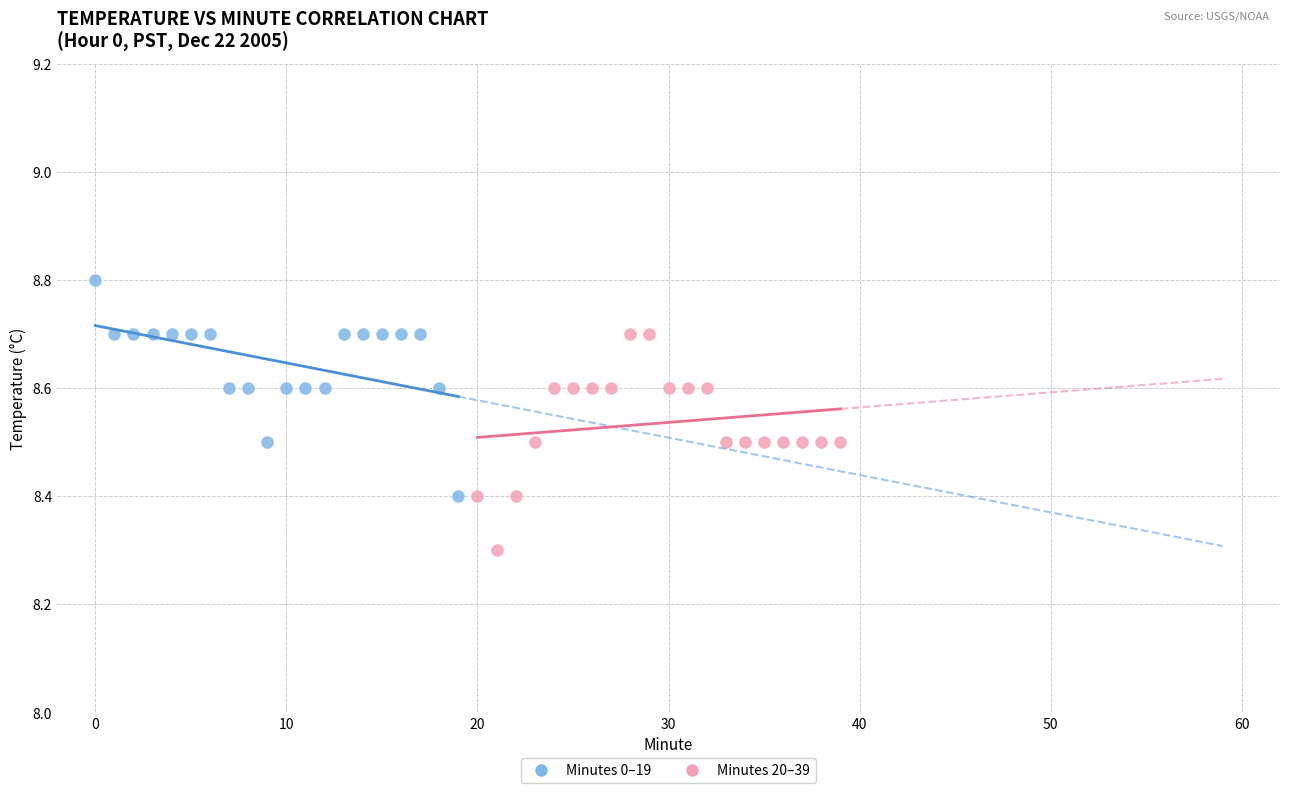

Which series contains the lowest Y value?

Minutes 20–39